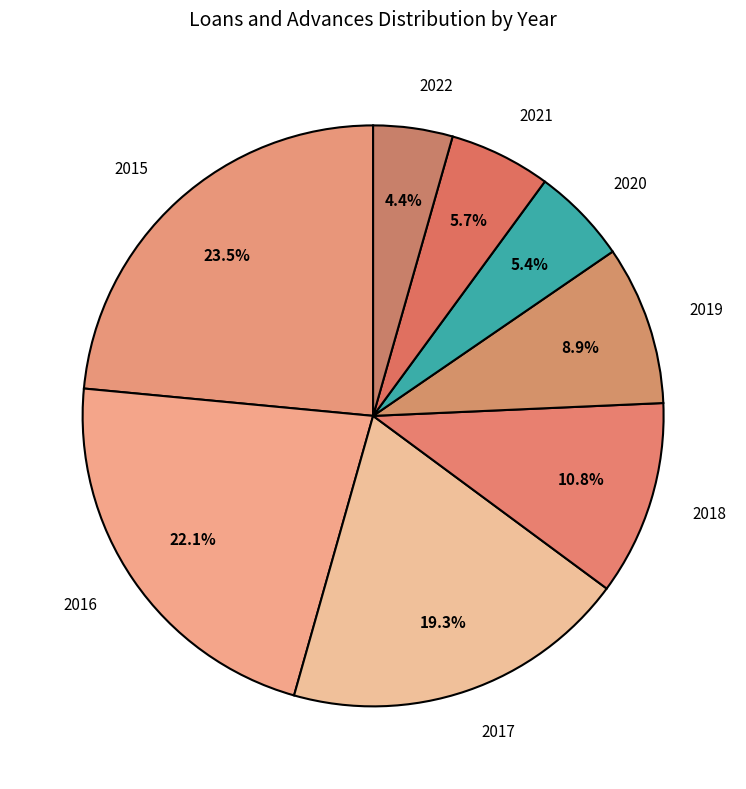

Does 2019 account for over 50% of the chart?

No